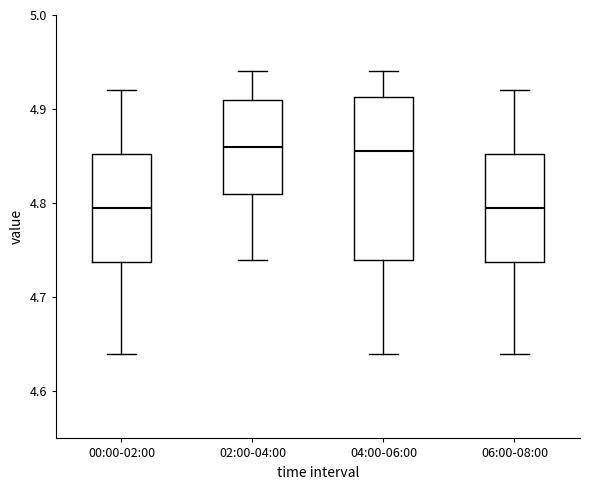

Reading left to right, read every box against the y-axis: the position of its median line, the range the box covers, and the ends of its whiskers. The values are not printed on the chart, so give them approximately, as read against the axis.

00:00-02:00: median 4.80, box 4.74 to 4.85, whiskers 4.64 to 4.92
02:00-04:00: median 4.86, box 4.81 to 4.91, whiskers 4.74 to 4.94
04:00-06:00: median 4.86, box 4.74 to 4.91, whiskers 4.64 to 4.94
06:00-08:00: median 4.80, box 4.74 to 4.85, whiskers 4.64 to 4.92